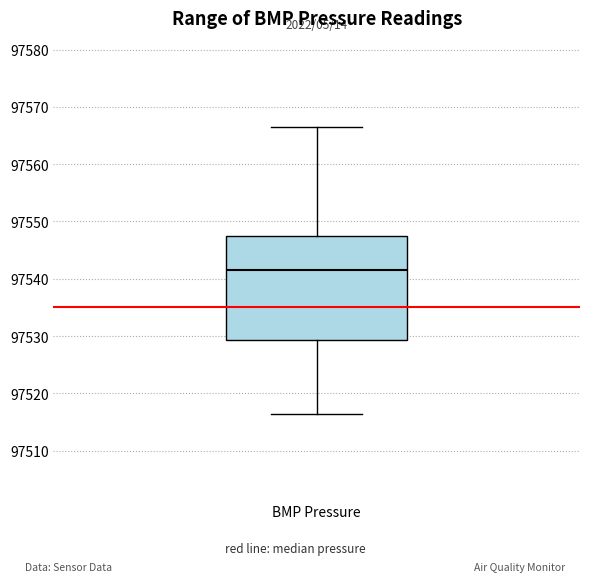

Read this box plot against the y-axis: the position of the median line, the range covered by the box, and the ends of both whiskers. The values are not printed on the chart, so give them approximately, as read against the axis.

median 97541, box 97529 to 97547, whiskers 97516 to 97567